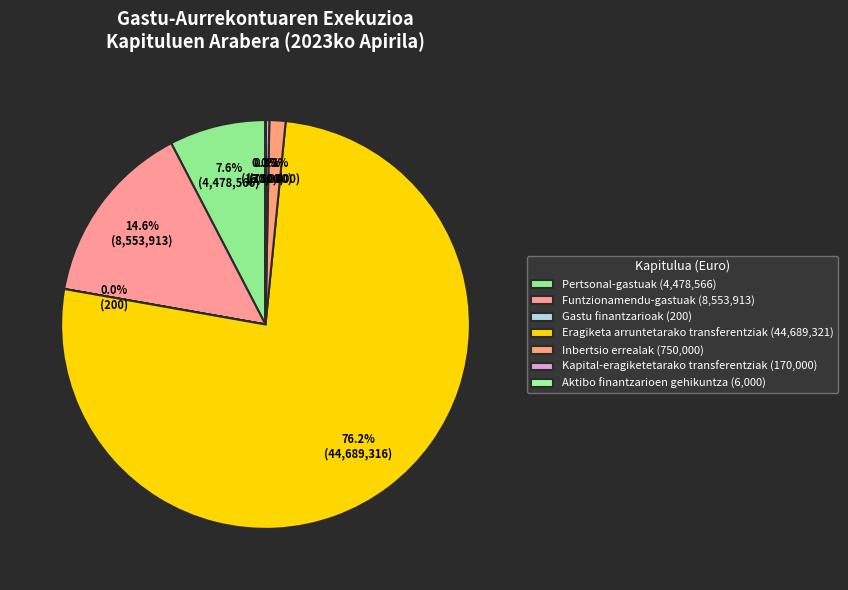

To the nearest percent, what is the average slice percentage?

14%